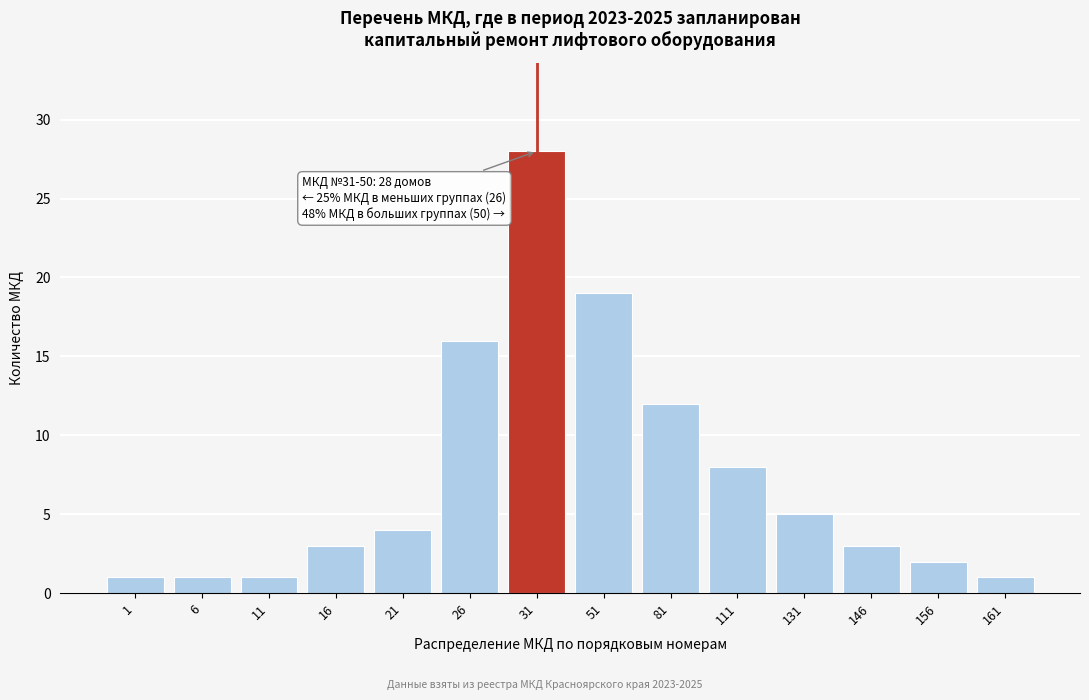

Reading left to right, what are all the values shown in this chart?

1	1	1	3	4	16	28	19	12	8	5	3	2	1